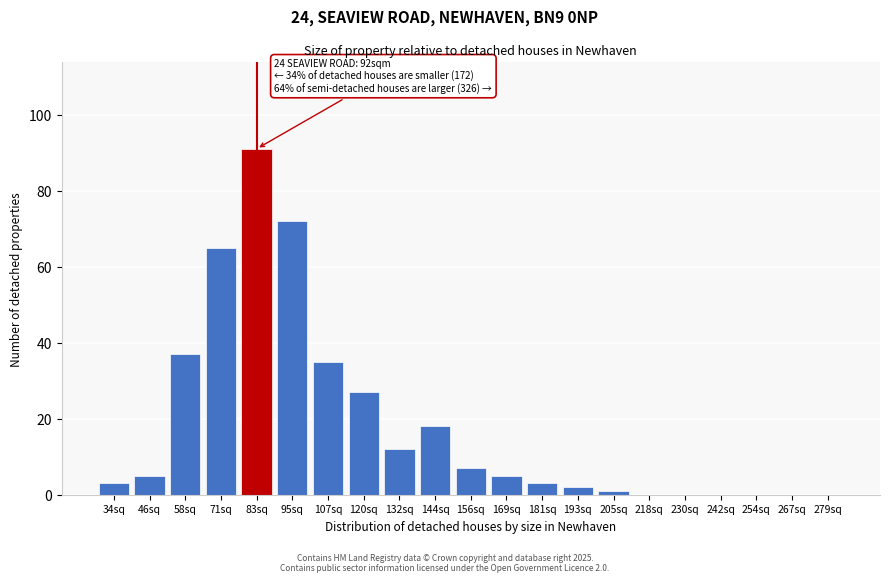

Reading right to left, extract all data points from this chart.

279sq=0	267sq=0	254sq=0	242sq=0	230sq=0	218sq=0	205sq=1	193sq=2	181sq=3	169sq=5	156sq=7	144sq=18	132sq=12	120sq=27	107sq=35	95sq=72	83sq=91	71sq=65	58sq=37	46sq=5	34sq=3